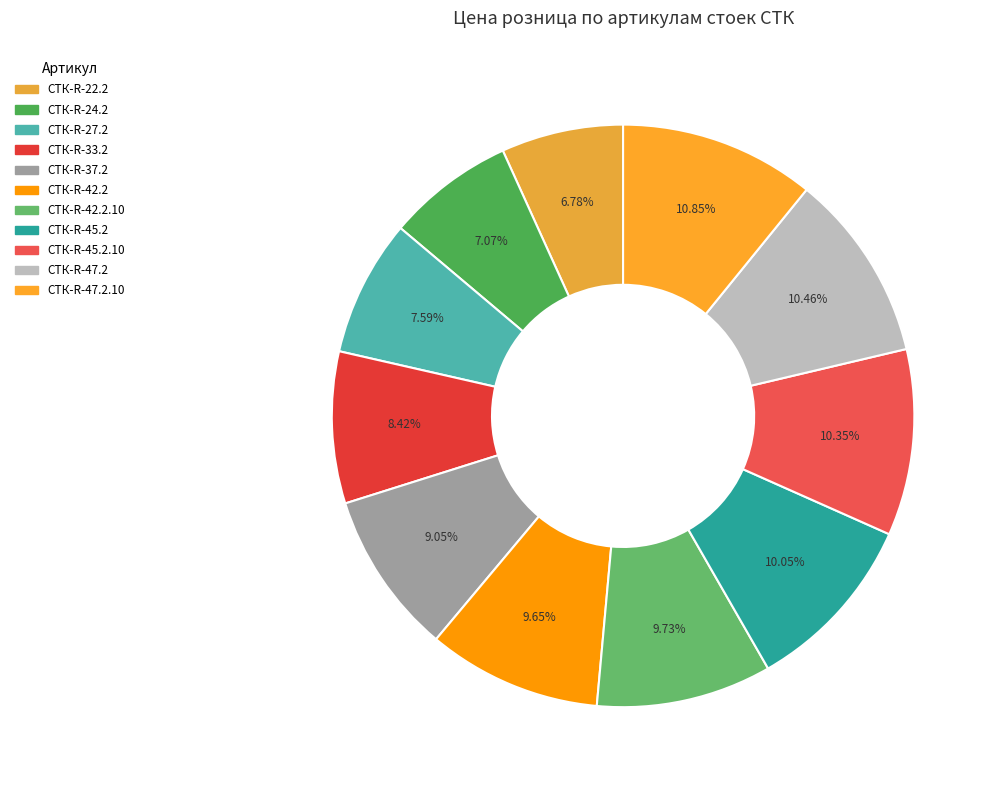

Rank the categories by value from highest to lowest.

СТК-R-47.2.10, СТК-R-47.2, СТК-R-45.2.10, СТК-R-45.2, СТК-R-42.2.10, СТК-R-42.2, СТК-R-37.2, СТК-R-33.2, СТК-R-27.2, СТК-R-24.2, СТК-R-22.2